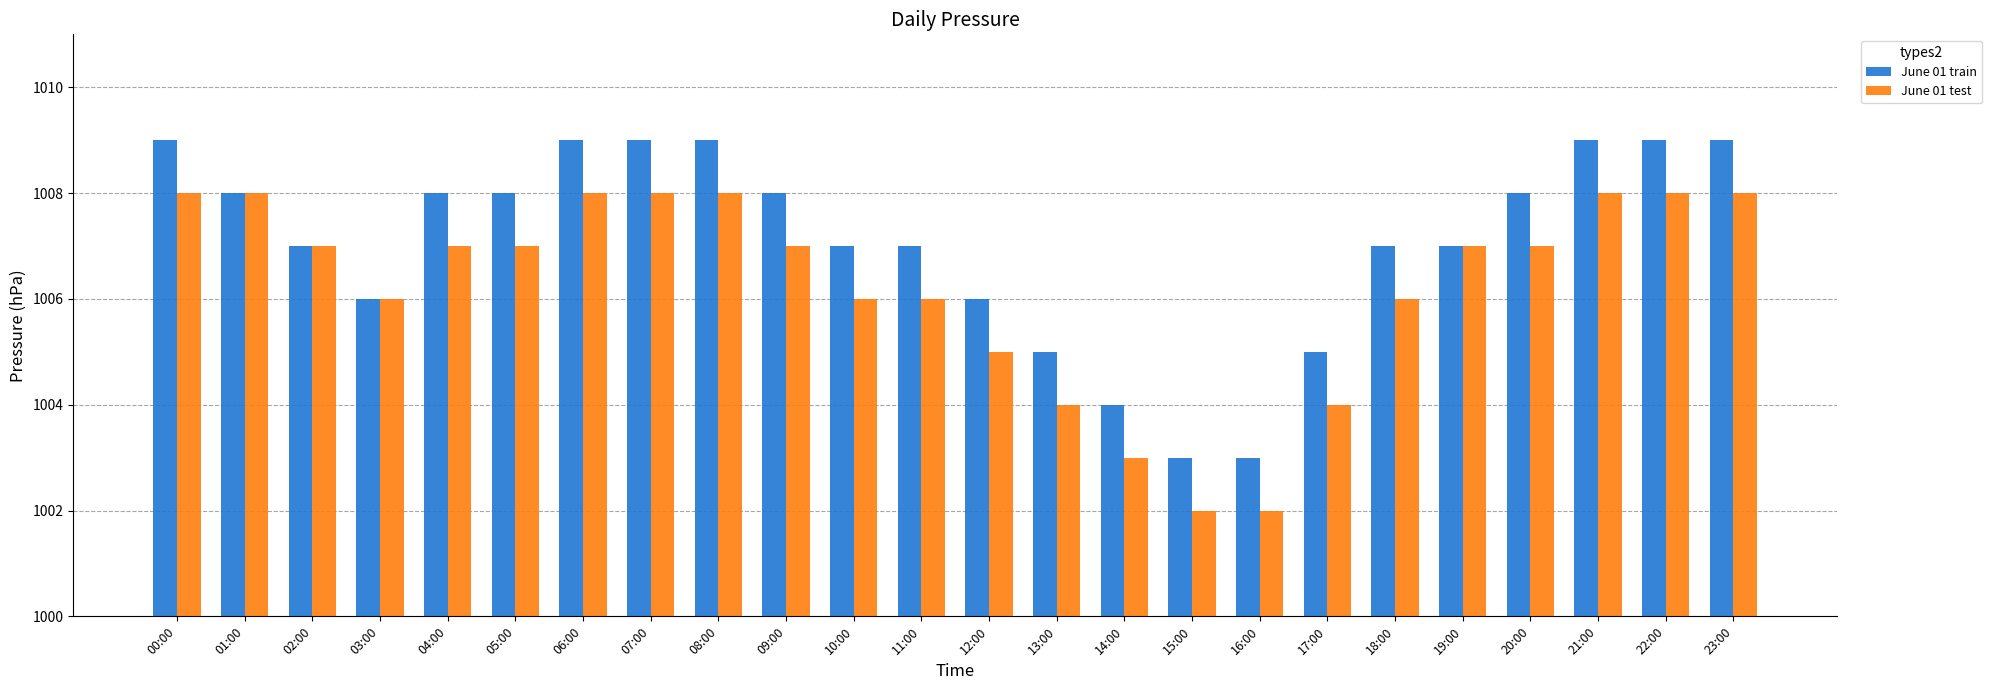

Which series has the largest total across all categories?

June 01 train